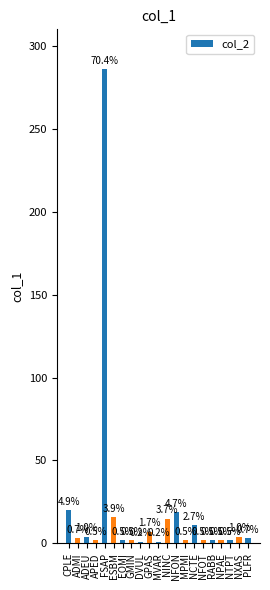

Rank the categories by value from lowest to highest.

DVUL, MVAR, APED, EOMI, GMIN, MPMI, NFOT, RABB, NPAE, NTPT, ADMI, PLFR, ADEU, NXAS, GPAS, NCTE, NINC, ESBM, NFON, CPLE, FSAP